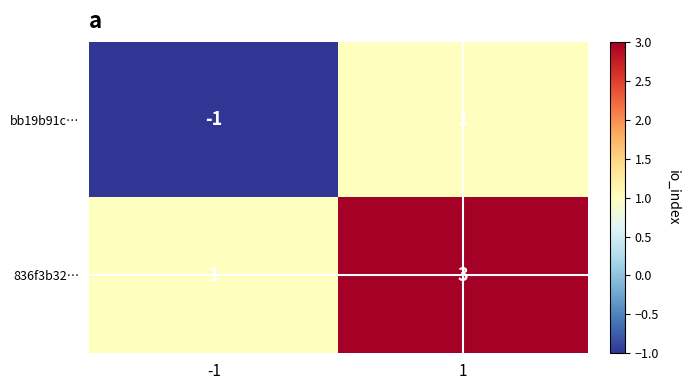

At 1, list the series in order from largest to smallest.

836f3b32…, bb19b91c…